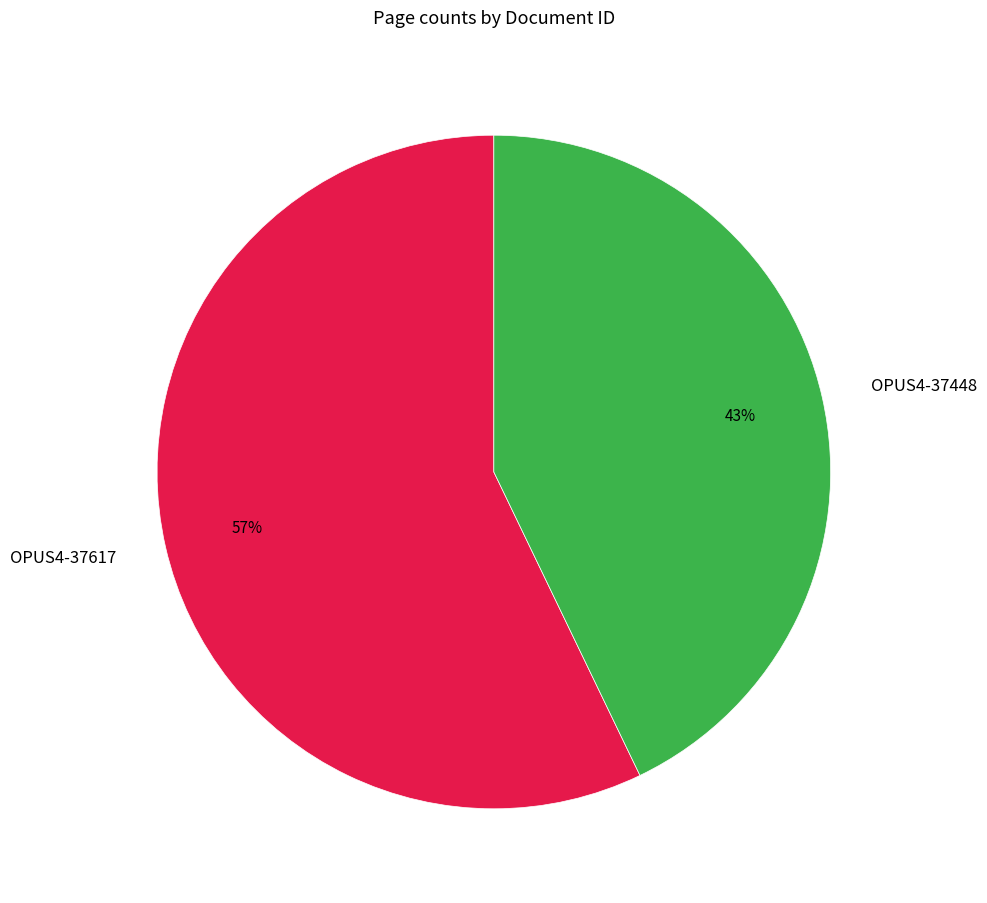

Is it true that OPUS4-37617 is 57% of the pie?

True